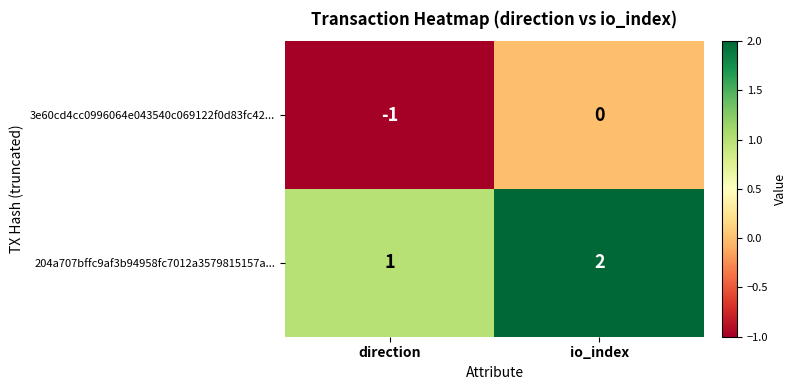

Rank the series at io_index from highest to lowest value.

204a707bffc9af3b94958fc7012a3579815157a..., 3e60cd4cc0996064e043540c069122f0d83fc42...